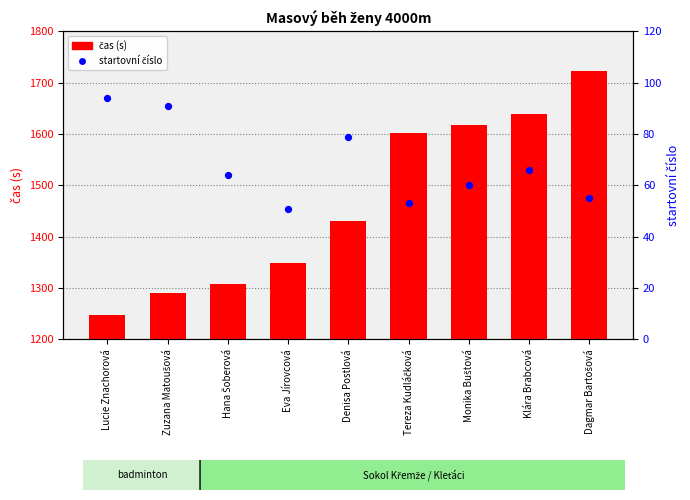

What are all the series names shown in the legend?

čas (s), startovní číslo